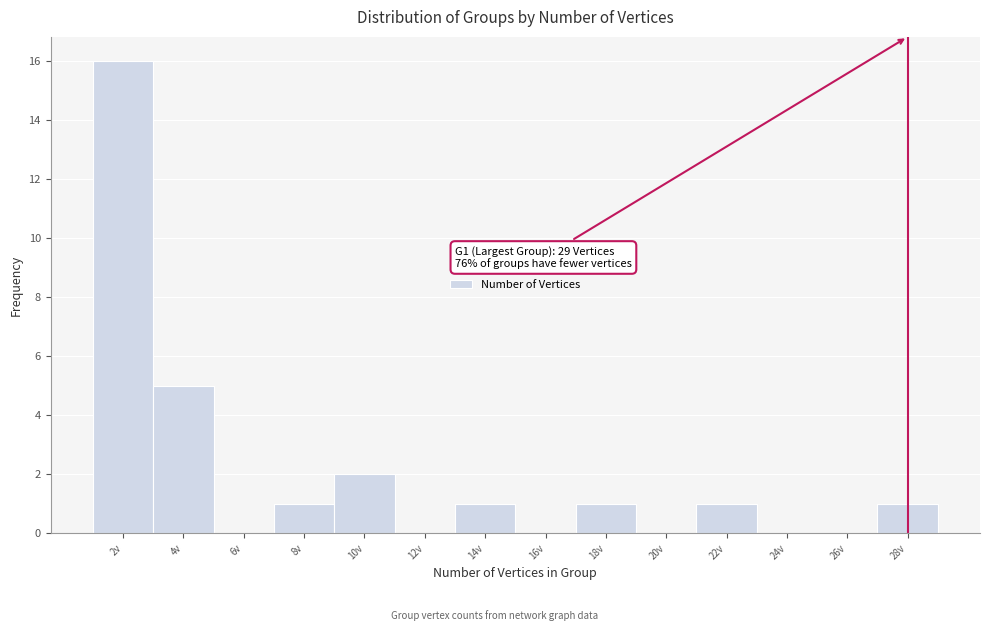

Reading right to left, transcribe all the data shown in this chart.

28v=1	26v=0	24v=0	22v=1	20v=0	18v=1	16v=0	14v=1	12v=0	10v=2	8v=1	6v=0	4v=5	2v=16